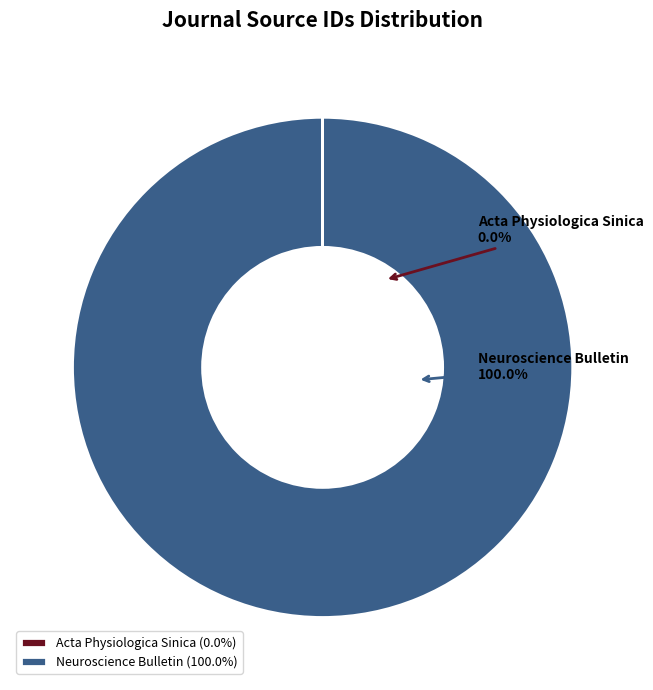

Which category accounts for the majority?

Neuroscience Bulletin